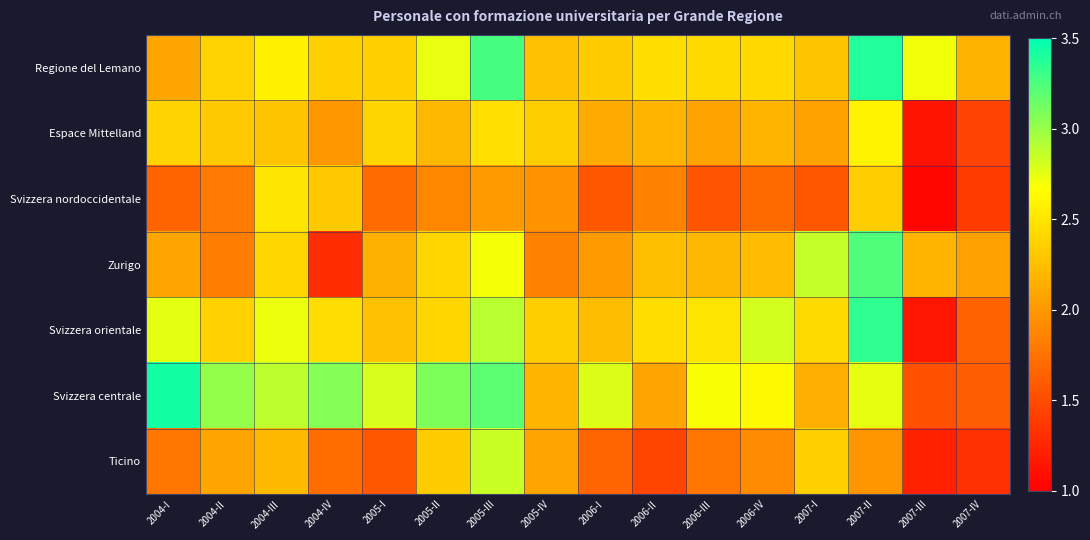

Reading left to right, list all the values displayed in this chart.

Regione del Lemano: 2004-I=2.1	2004-II=2.4	2004-III=2.6	2004-IV=2.4	2005-I=2.4	2005-II=2.7	2005-III=3.3	2005-IV=2.3	2006-I=2.3	2006-II=2.5	2006-III=2.4	2006-IV=2.4	2007-I=2.3	2007-II=3.4	2007-III=2.7	2007-IV=2.2
Espace Mittelland: 2004-I=2.4	2004-II=2.3	2004-III=2.3	2004-IV=2.0	2005-I=2.4	2005-II=2.2	2005-III=2.5	2005-IV=2.4	2006-I=2.1	2006-II=2.2	2006-III=2.1	2006-IV=2.2	2007-I=2.1	2007-II=2.6	2007-III=1.1	2007-IV=1.4
Svizzera nordoccidentale: 2004-I=1.7	2004-II=1.8	2004-III=2.5	2004-IV=2.3	2005-I=1.7	2005-II=1.9	2005-III=2.0	2005-IV=2.0	2006-I=1.6	2006-II=1.9	2006-III=1.6	2006-IV=1.7	2007-I=1.6	2007-II=2.3	2007-III=1.0	2007-IV=1.4
Zurigo: 2004-I=2.1	2004-II=1.8	2004-III=2.4	2004-IV=1.3	2005-I=2.2	2005-II=2.4	2005-III=2.7	2005-IV=1.9	2006-I=2.0	2006-II=2.2	2006-III=2.2	2006-IV=2.2	2007-I=2.9	2007-II=3.2	2007-III=2.2	2007-IV=2.1
Svizzera orientale: 2004-I=2.7	2004-II=2.4	2004-III=2.7	2004-IV=2.4	2005-I=2.3	2005-II=2.4	2005-III=2.9	2005-IV=2.3	2006-I=2.2	2006-II=2.5	2006-III=2.5	2006-IV=2.8	2007-I=2.4	2007-II=3.3	2007-III=1.1	2007-IV=1.6
Svizzera centrale: 2004-I=3.4	2004-II=3.0	2004-III=2.9	2004-IV=3.1	2005-I=2.8	2005-II=3.1	2005-III=3.2	2005-IV=2.2	2006-I=2.8	2006-II=2.1	2006-III=2.7	2006-IV=2.6	2007-I=2.1	2007-II=2.7	2007-III=1.5	2007-IV=1.6
Ticino: 2004-I=1.8	2004-II=2.1	2004-III=2.2	2004-IV=1.7	2005-I=1.6	2005-II=2.3	2005-III=2.8	2005-IV=2.1	2006-I=1.7	2006-II=1.5	2006-III=1.8	2006-IV=1.9	2007-I=2.4	2007-II=2.0	2007-III=1.2	2007-IV=1.3